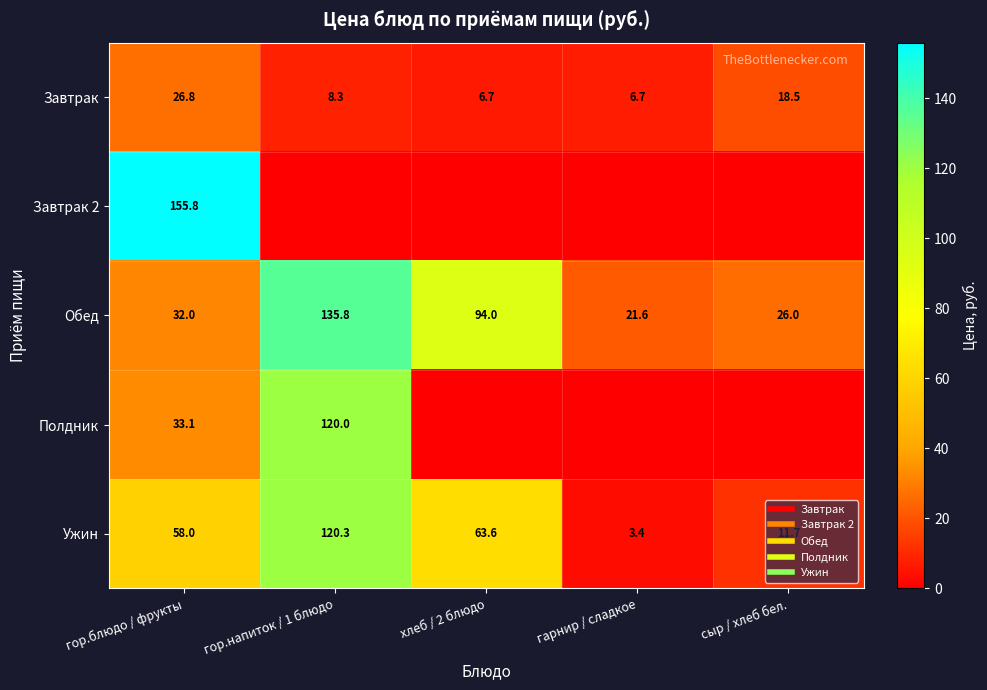

What is the approximate value of Обед at гор.блюдо / фрукты?

32.0